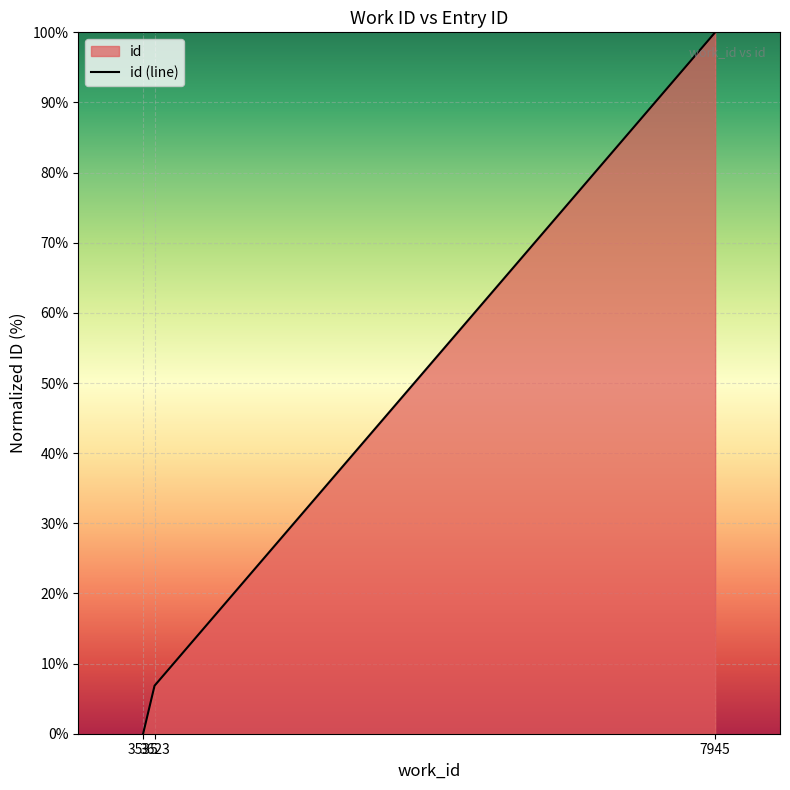

What is the difference between the maximum and second lowest values?

93.2